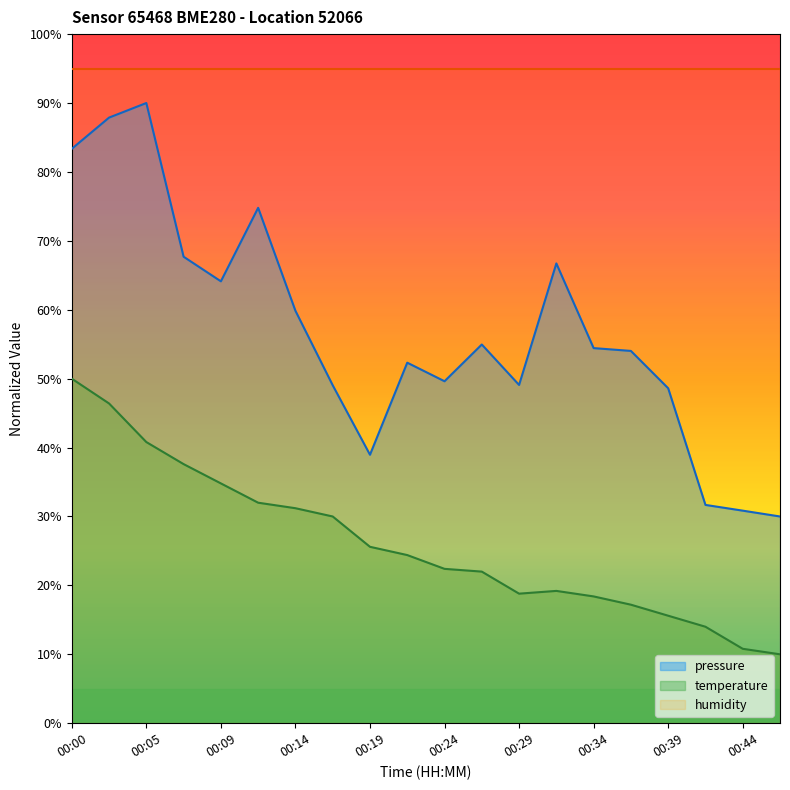

What is the minimum value for pressure?

30.0